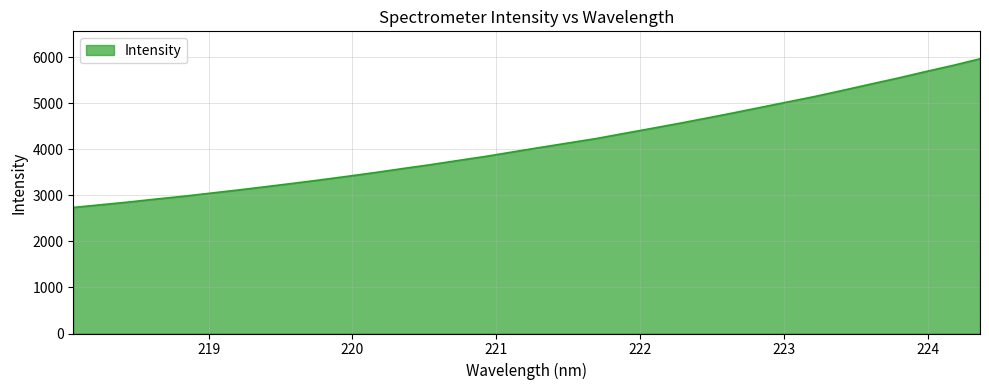

How many lines are shown in the chart?

1